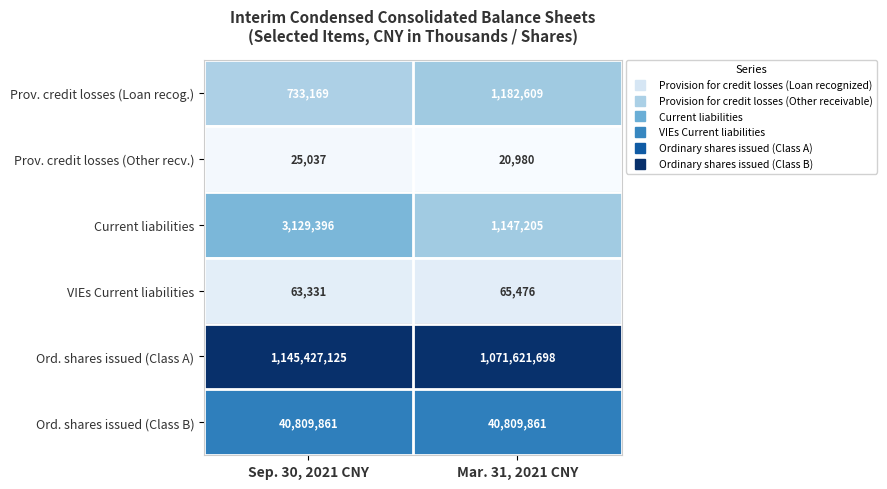

Which category has the lowest value across all series?

Mar. 31, 2021 CNY